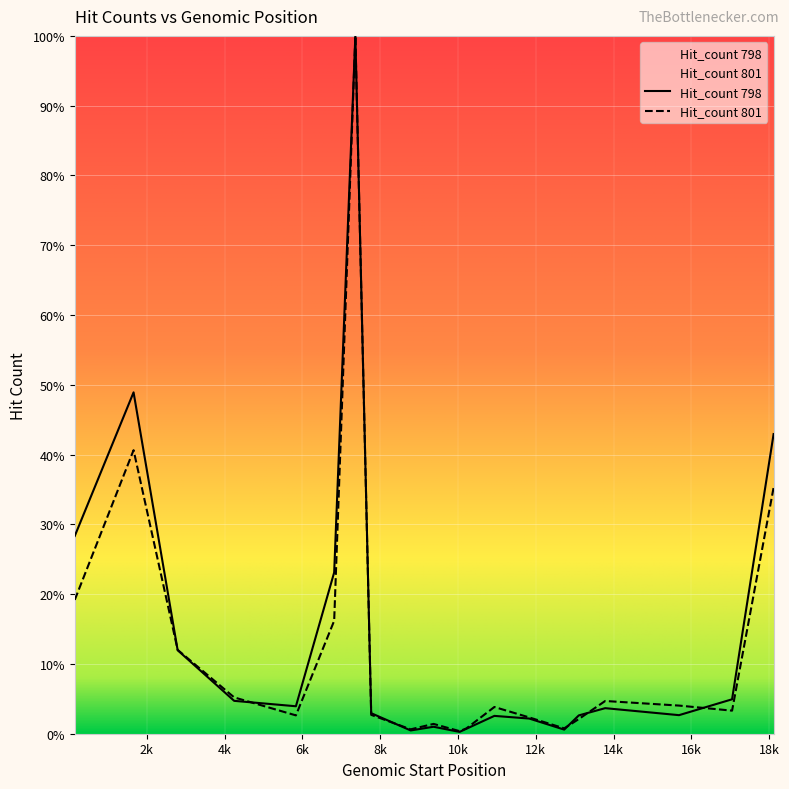

At which label does Hit_count 801 first exceed 3?

145